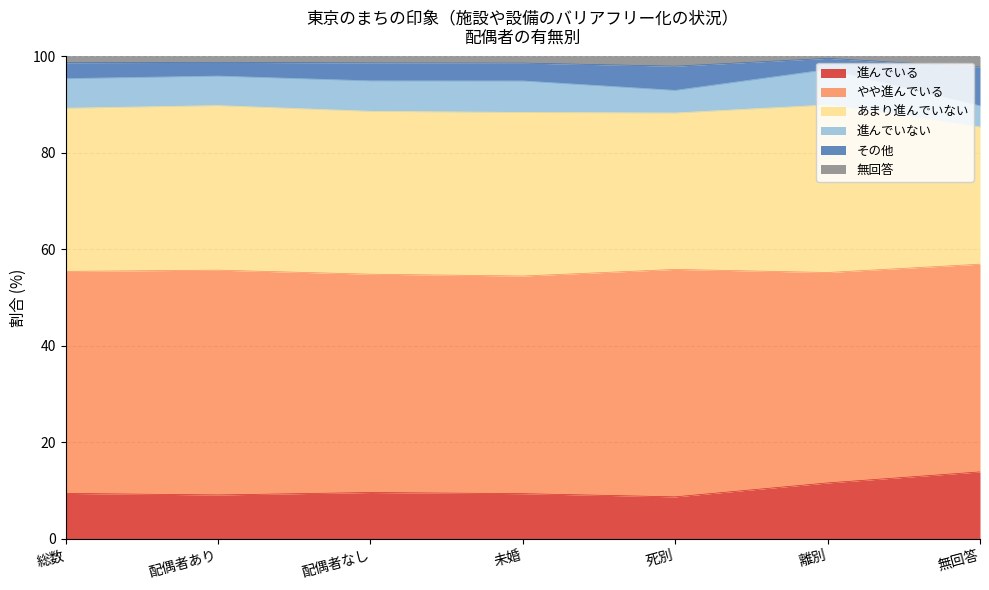

The その他 series shows 55.0 at 総数. True or false?

False